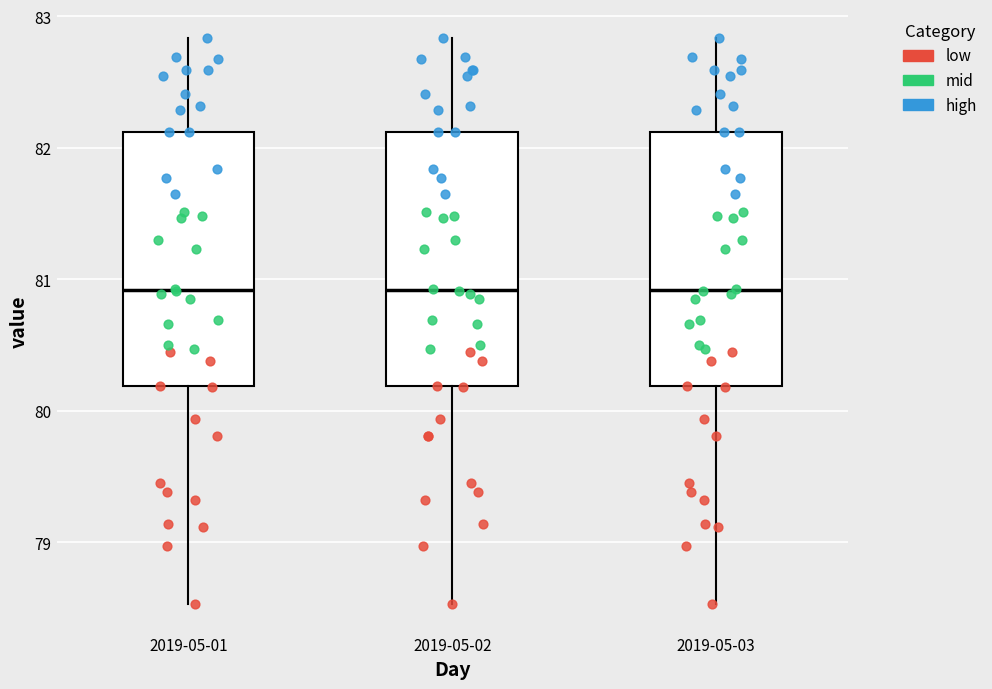

Where does the median line of the box for 2019-05-01 sit on the y-axis? The values are not printed on the chart, so give them approximately, as read against the axis.

80.9